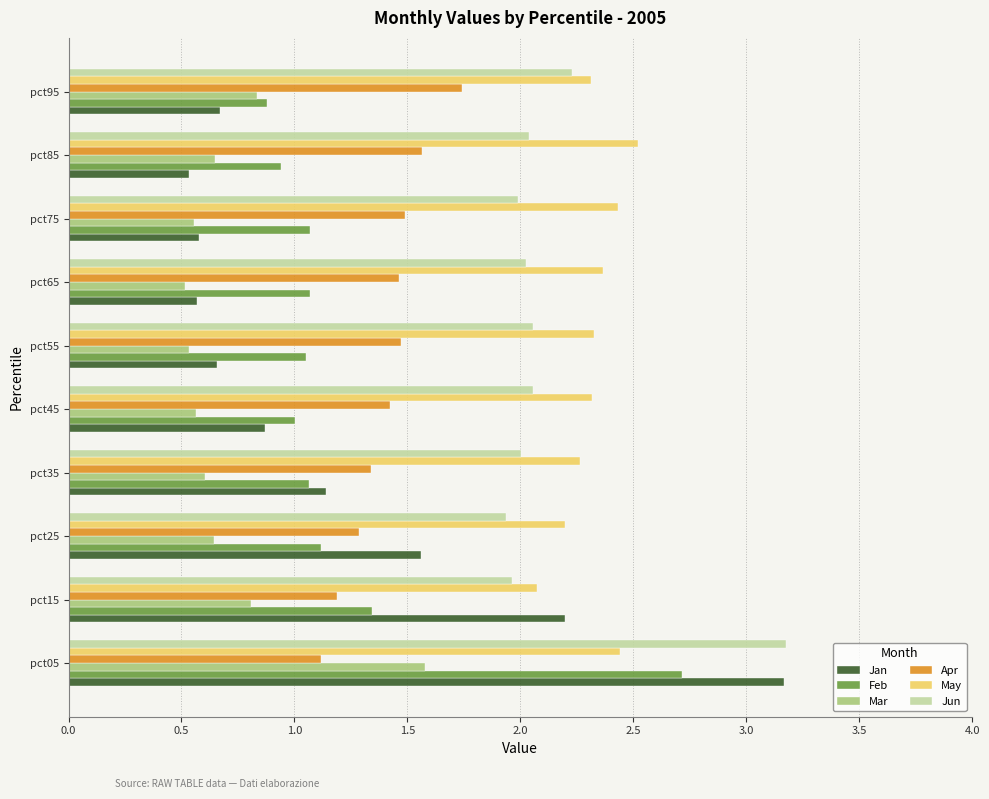

Which series has the widest spread of values?

Jan